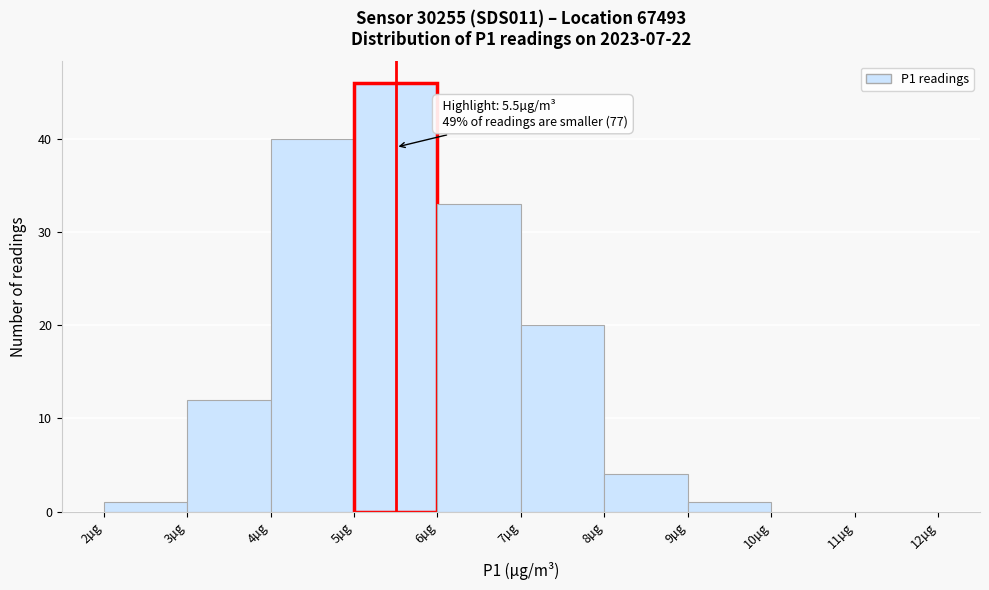

Over which range of the x-axis is the bar tallest?

5 to 6